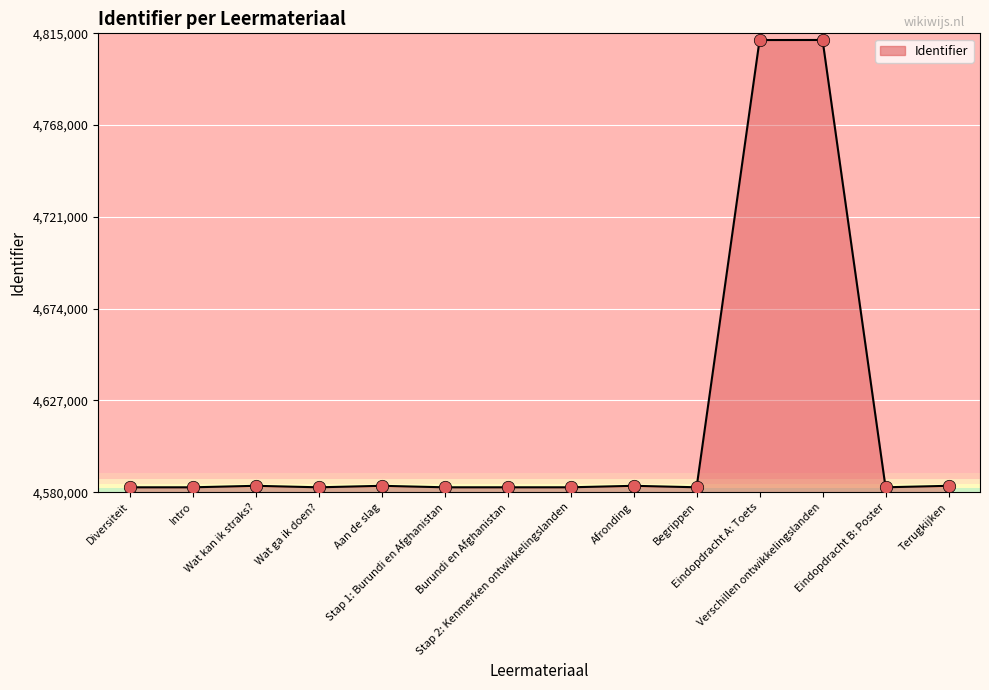

What is the change in value from Stap 1: Burundi en Afghanistan to Terugkijken?

+759